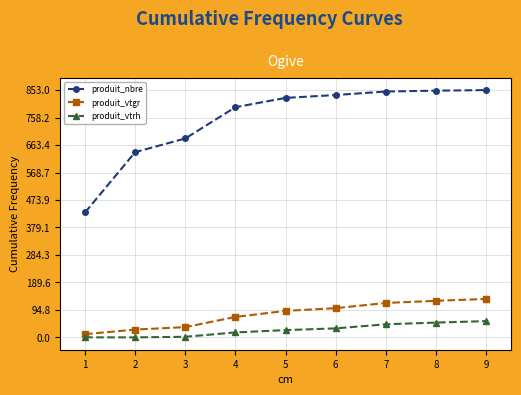

Is it true that produit_nbre equals 794.0 at 4?

True